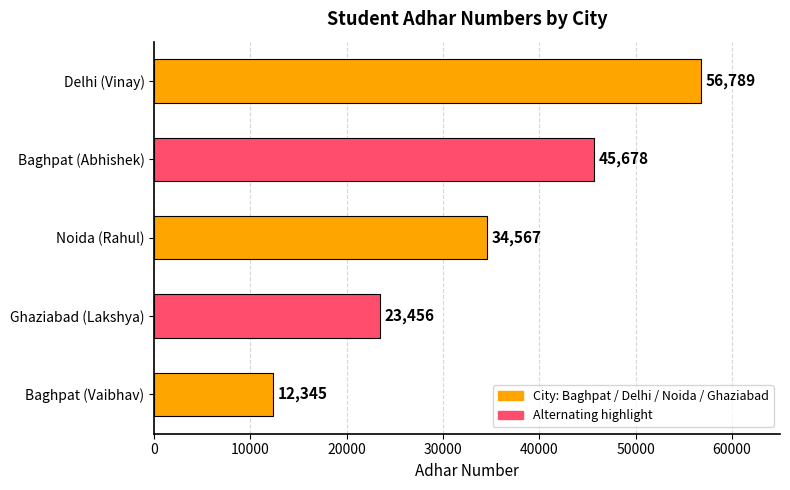

Reading bottom to top, list all the values displayed in this chart.

Baghpat (Vaibhav)=12345	Ghaziabad (Lakshya)=23456	Noida (Rahul)=34567	Baghpat (Abhishek)=45678	Delhi (Vinay)=56789